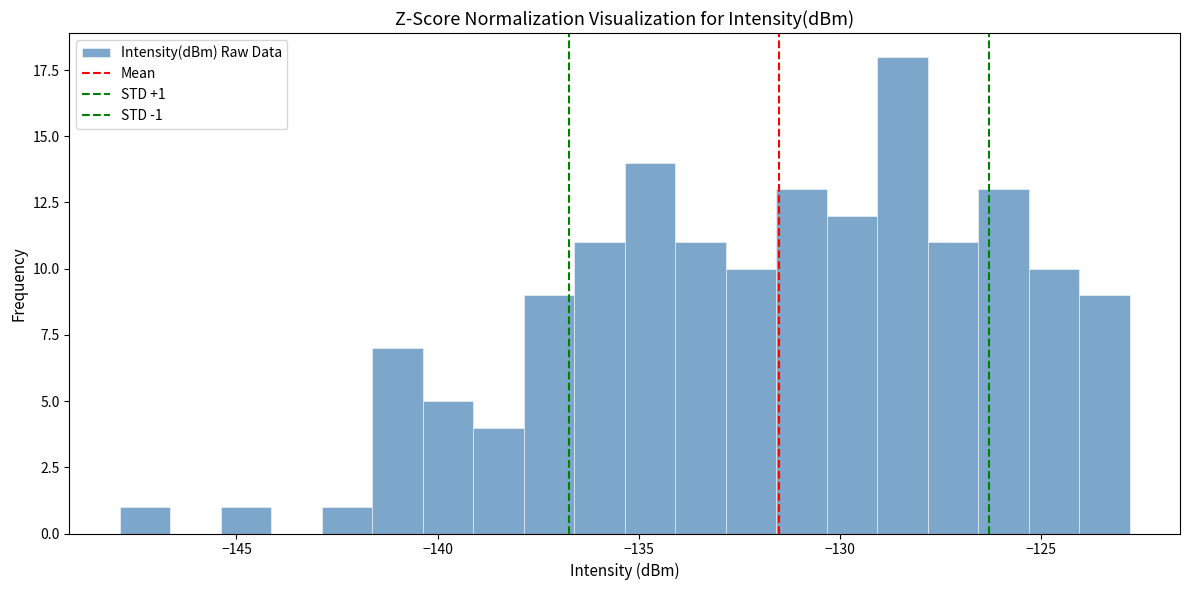

Around what value on the x-axis is the tallest bar? Give the approximate position of its centre, as read against the axis.

-128.5